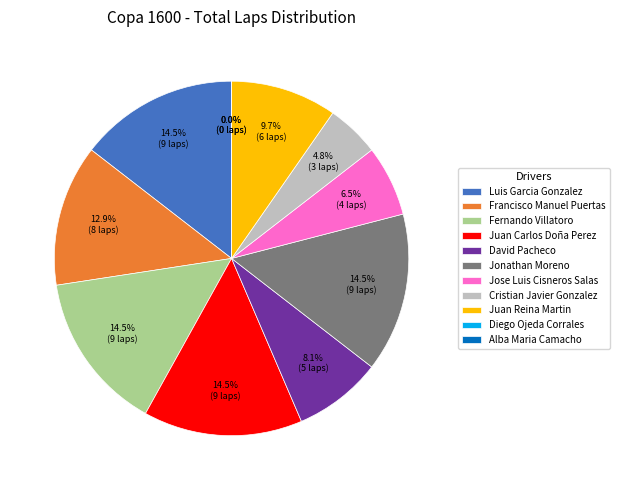

How many slices are in this pie chart?

11